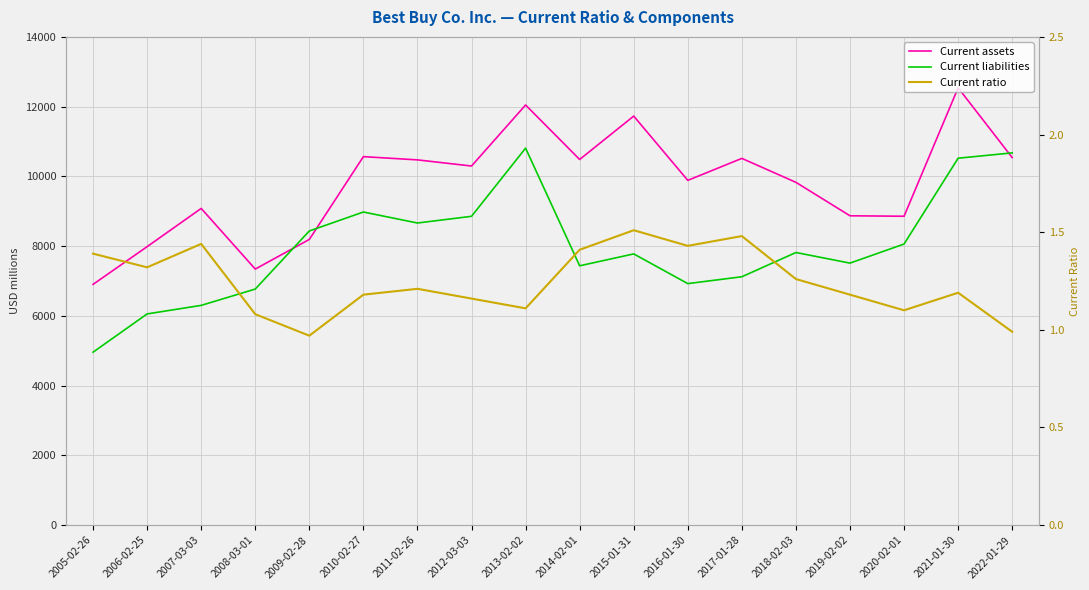

Is it true that Current liabilities equals 3201.2 at 2020-02-01?

False